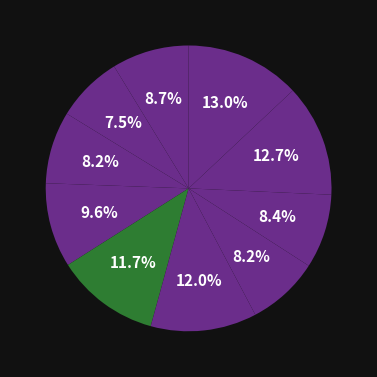

Count the number of slices in the pie.

10